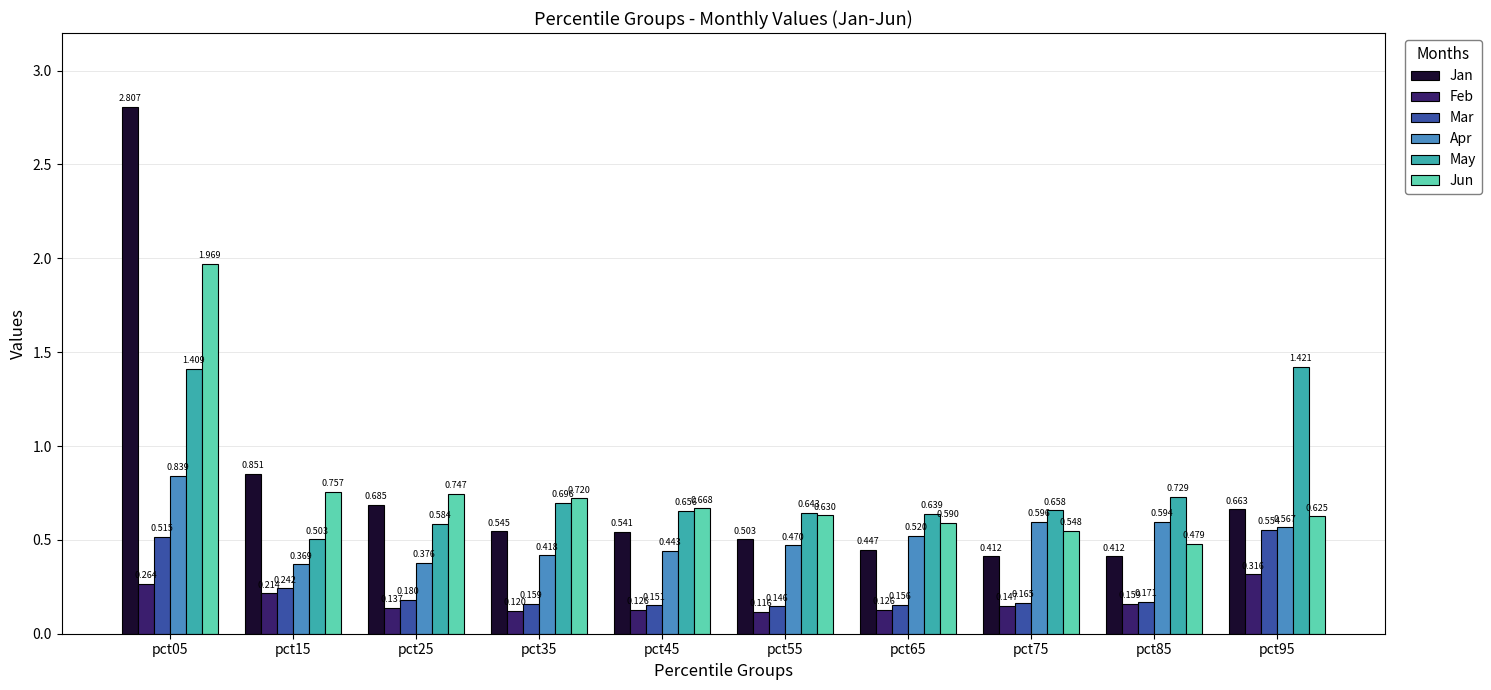

List the series in order of their peak value, lowest first.

Feb, Mar, Apr, May, Jun, Jan